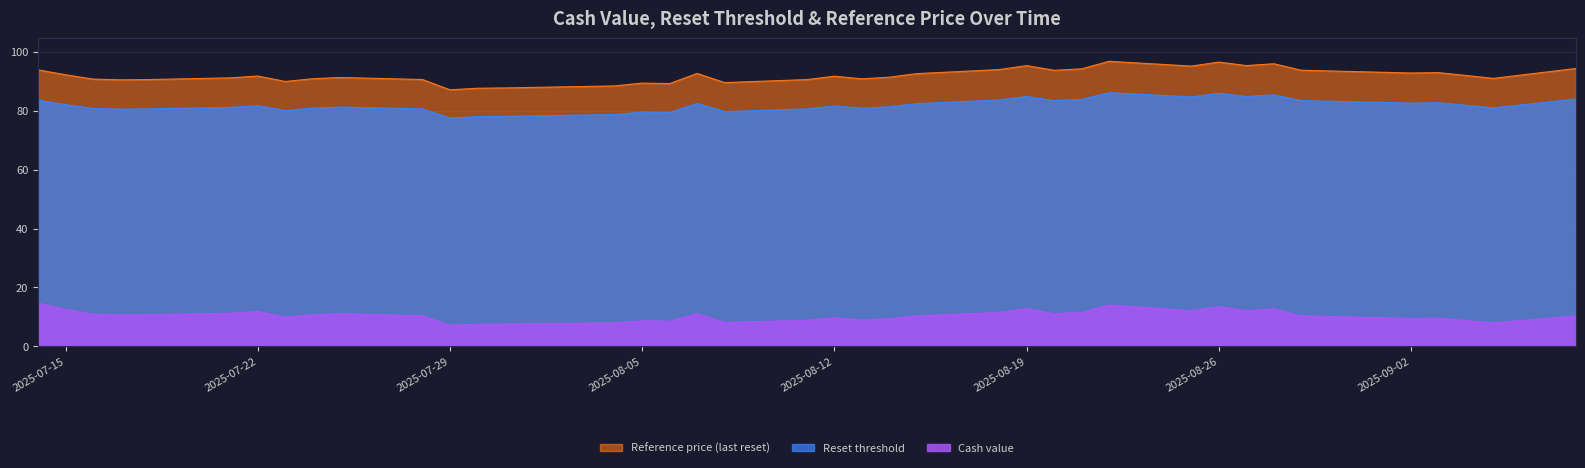

True or false: Reset threshold has a value of 80.5 at 2025-07-17.

True